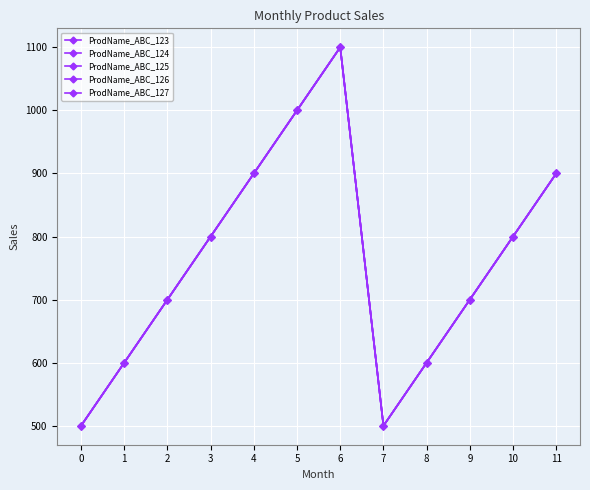

Is this an area chart (filled region under the line)?

No